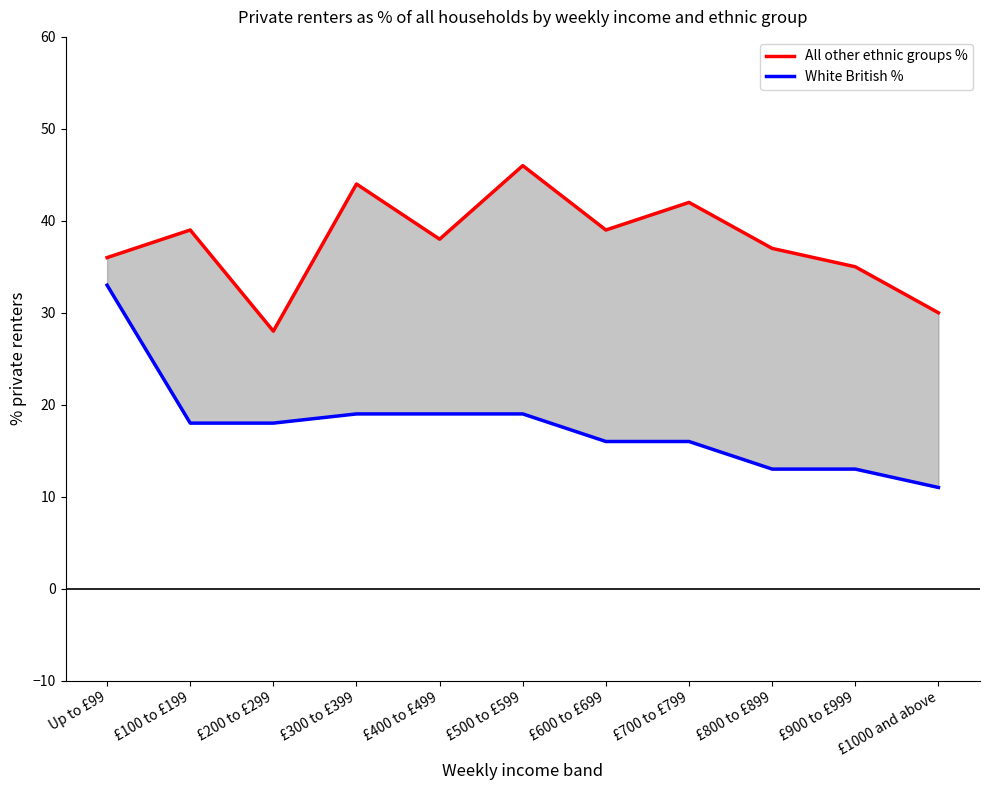

Read the White British % value at £100 to £199.

18